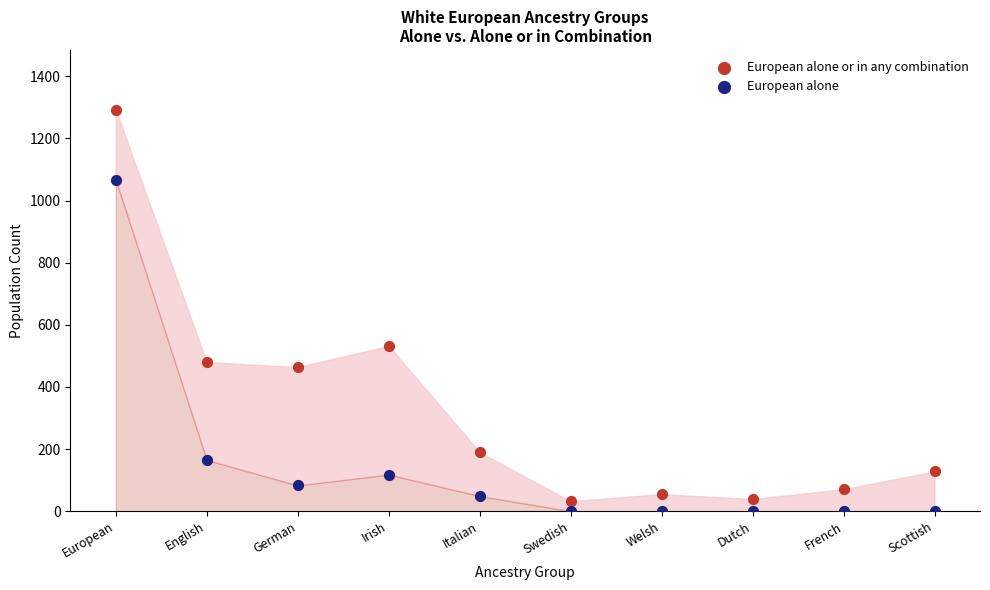

Across all data points, what is the range of Y values (max minus min)?

1291